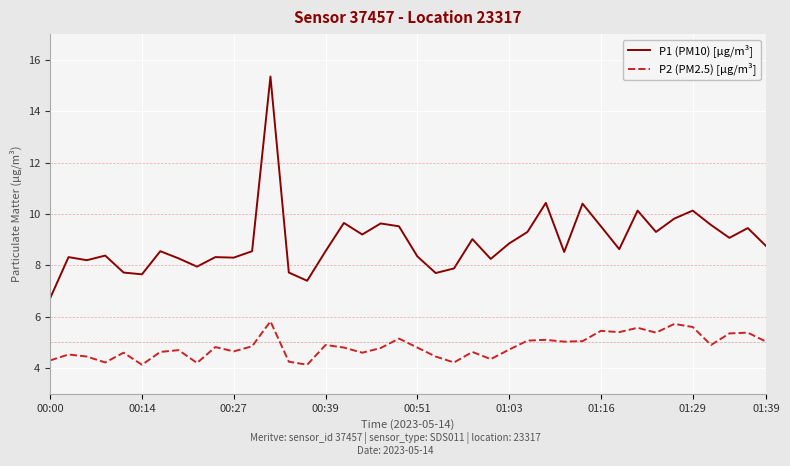

What is the smallest value displayed?

4.1